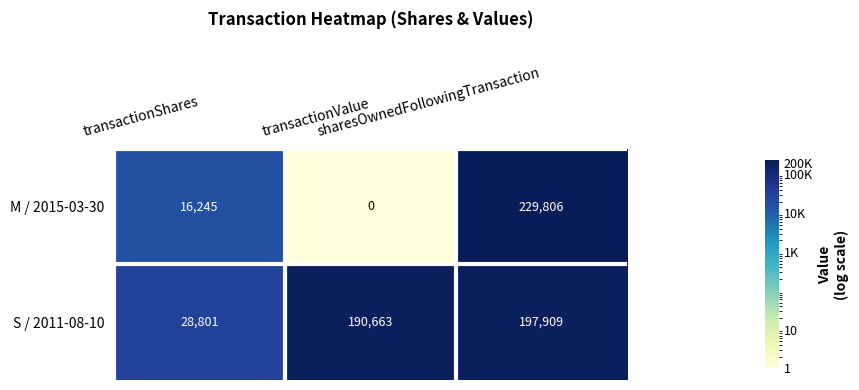

At transactionValue, list the series in order from largest to smallest.

S / 2011-08-10, M / 2015-03-30